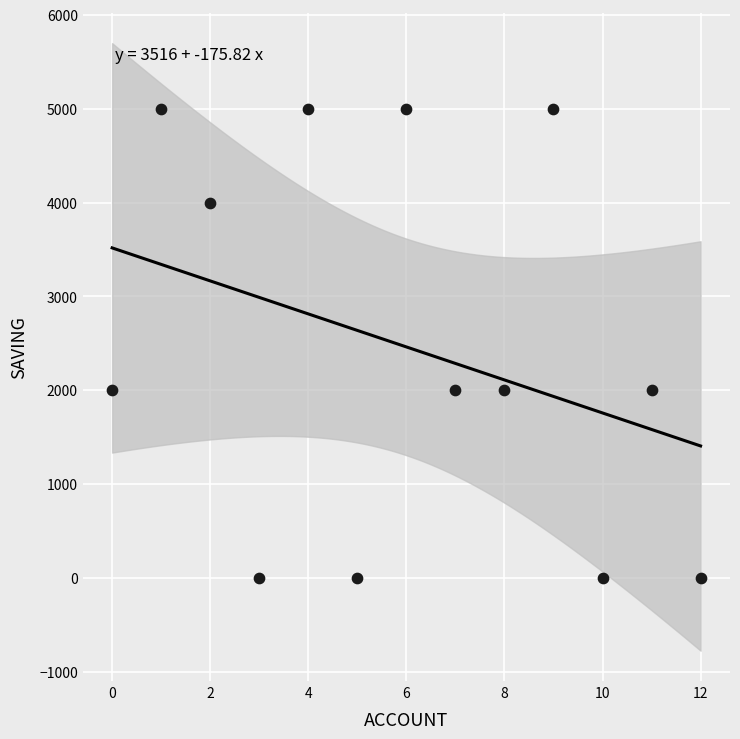

What is the range of Y values (max minus min)?

5000